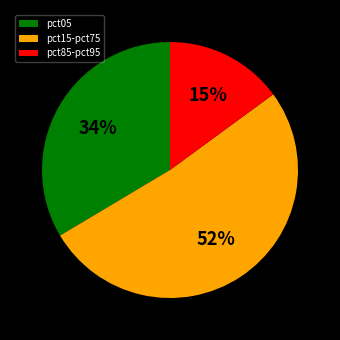

Do pct05 and pct15-pct75 together represent more than half of the pie?

Yes